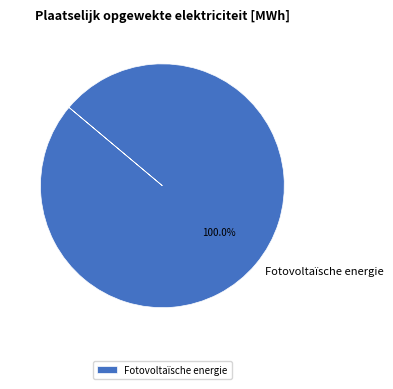

Rank the categories by value from highest to lowest.

Fotovoltaïsche energie